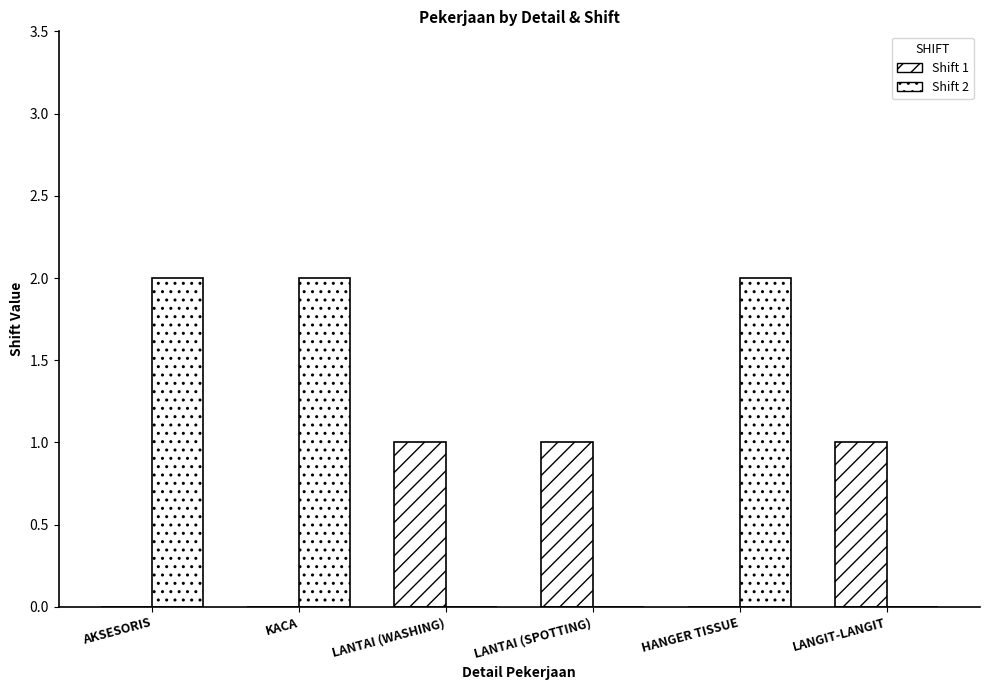

What is the approximate value of Shift 2 at AKSESORIS?

2